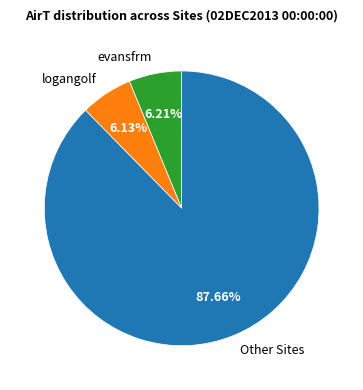

True or false: logangolf accounts for 1% of the total.

False